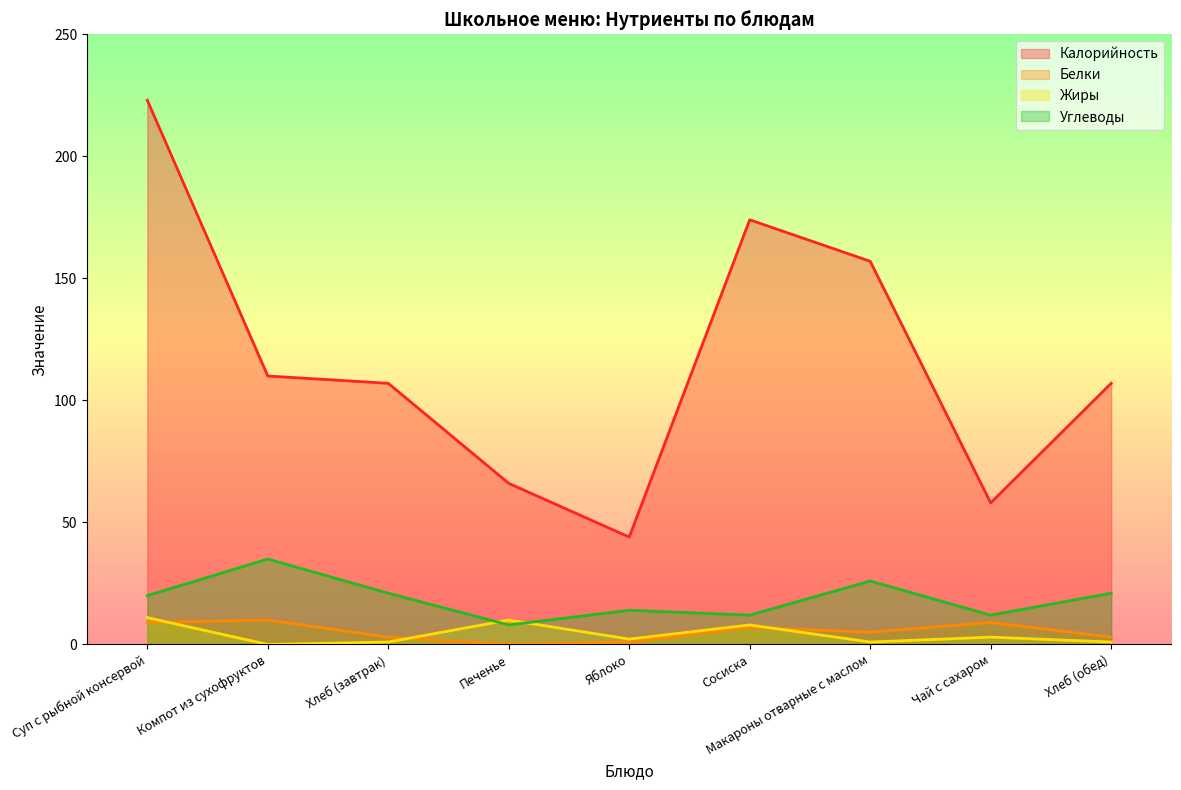

In Жиры, how many points are higher than both neighbors (excluding endpoints)?

3